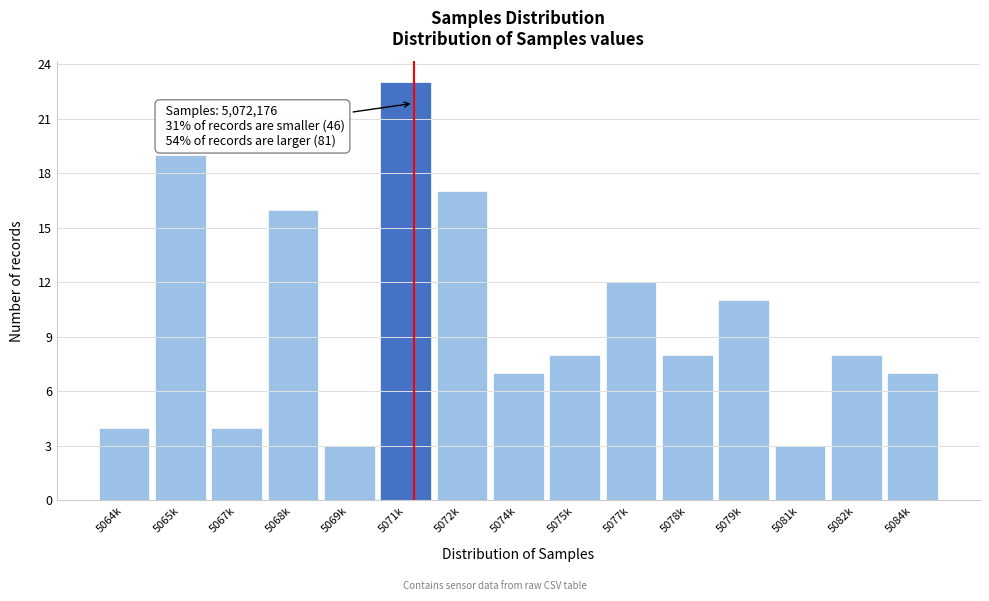

Reading left to right, transcribe all the data shown in this chart.

5064k=4	5065k=19	5067k=4	5068k=16	5069k=3	5071k=23	5072k=17	5074k=7	5075k=8	5077k=12	5078k=8	5079k=11	5081k=3	5082k=8	5084k=7